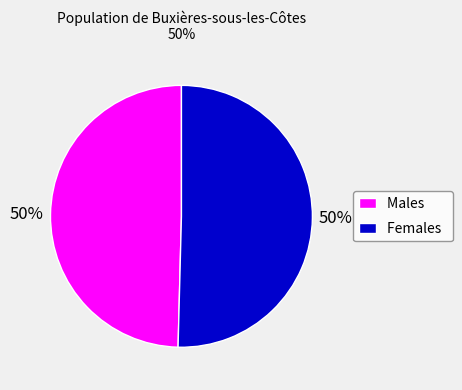

What percentage is the Females slice, to the nearest percent?

50%